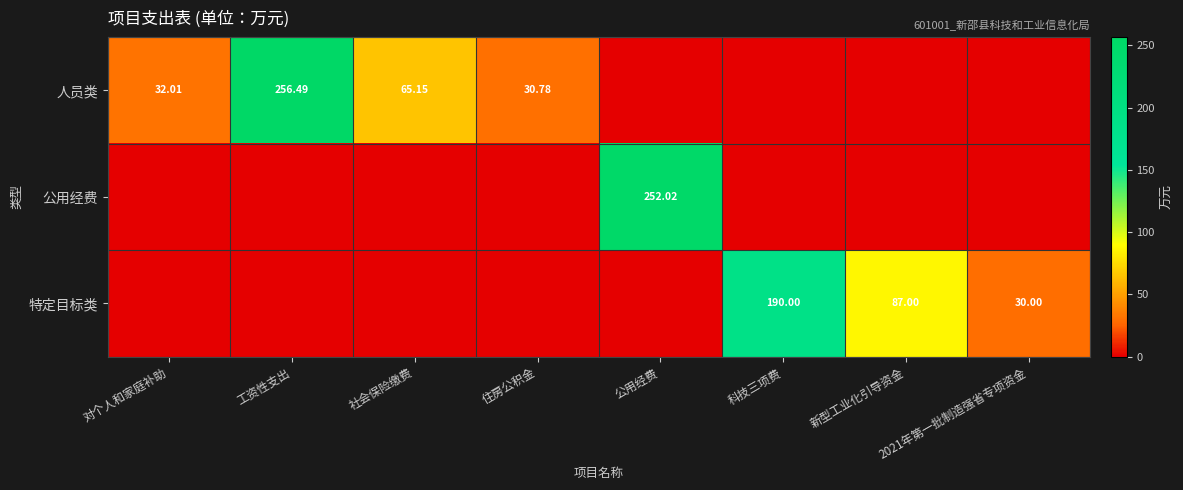

How many values in the 人员类 series exceed 30?

4